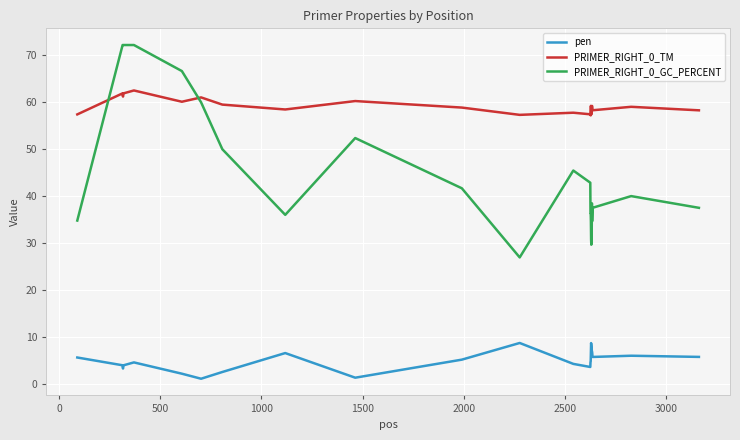

List the series in order of their overall mean, highest first.

PRIMER_RIGHT_0_TM, PRIMER_RIGHT_0_GC_PERCENT, pen